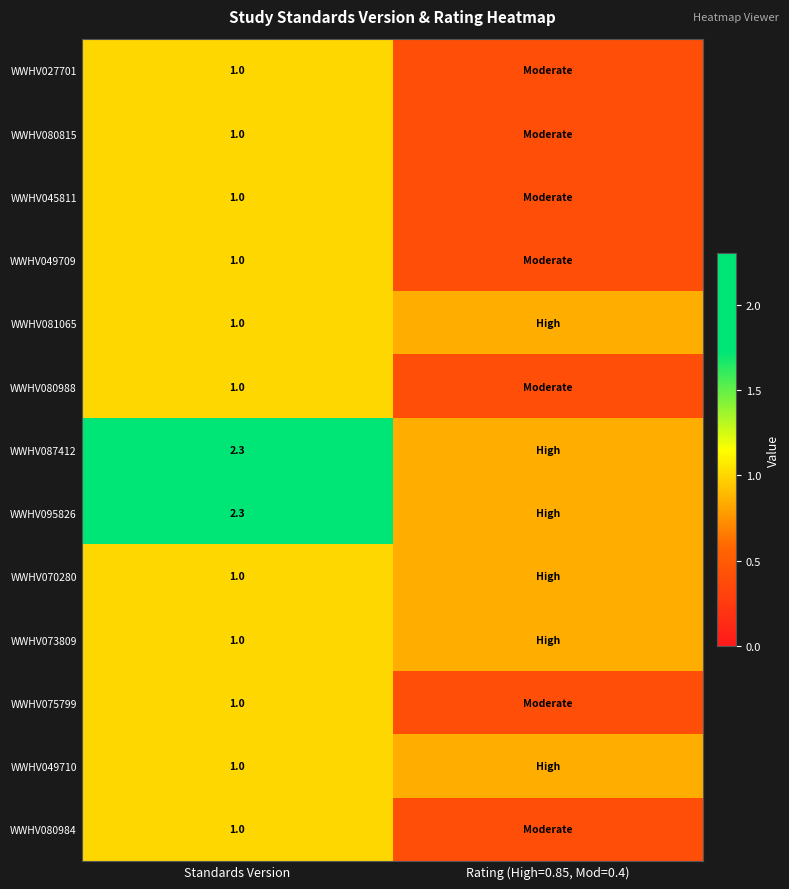

What is the smallest value displayed?

0.4